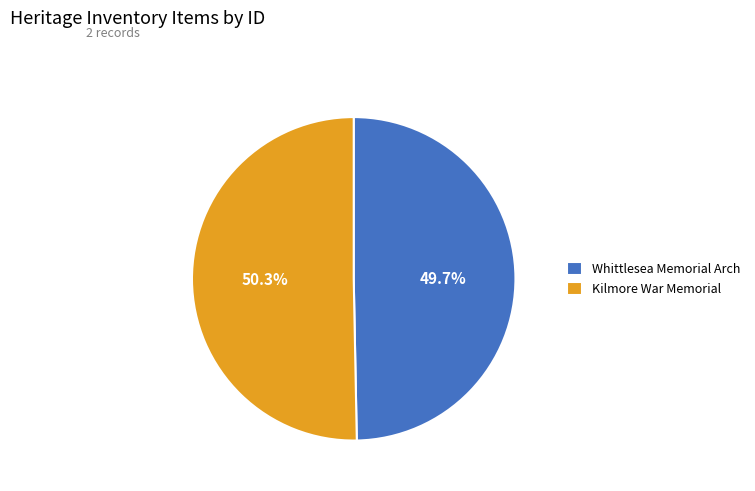

What is the largest slice in the pie chart?

Kilmore War Memorial